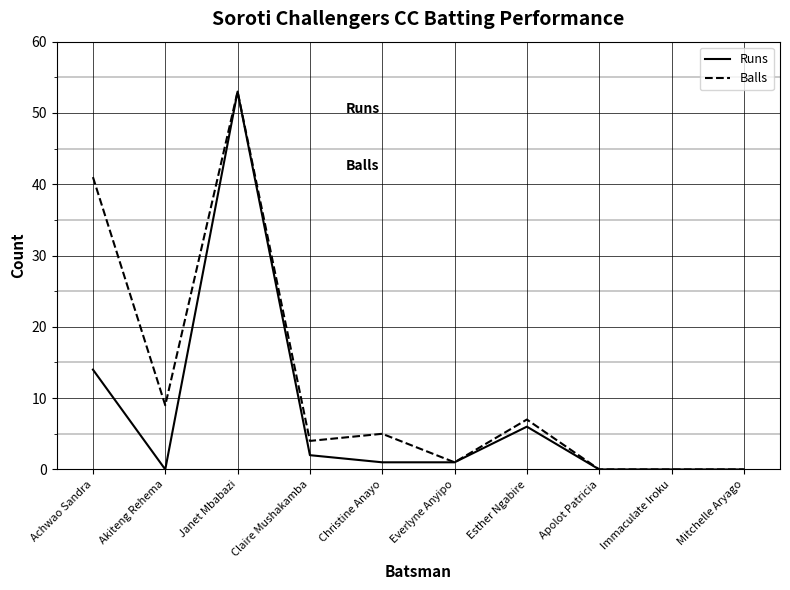

What is the spread (max minus min) of values at Achwao Sandra?

27